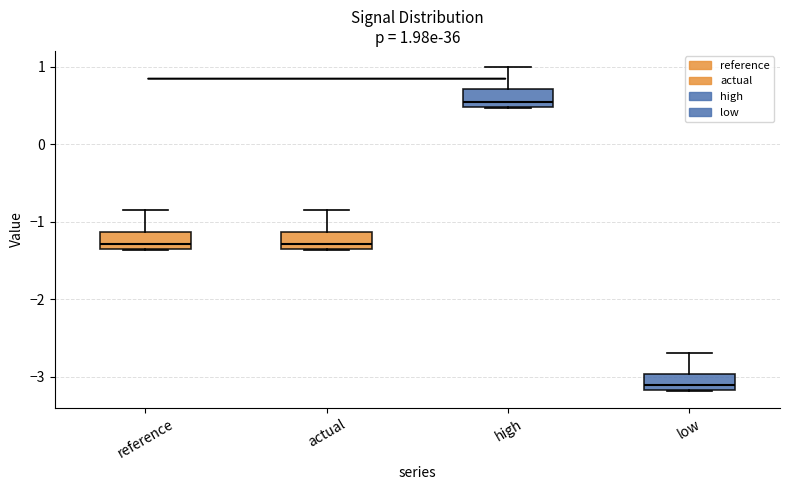

Which box's median line is the highest?

high